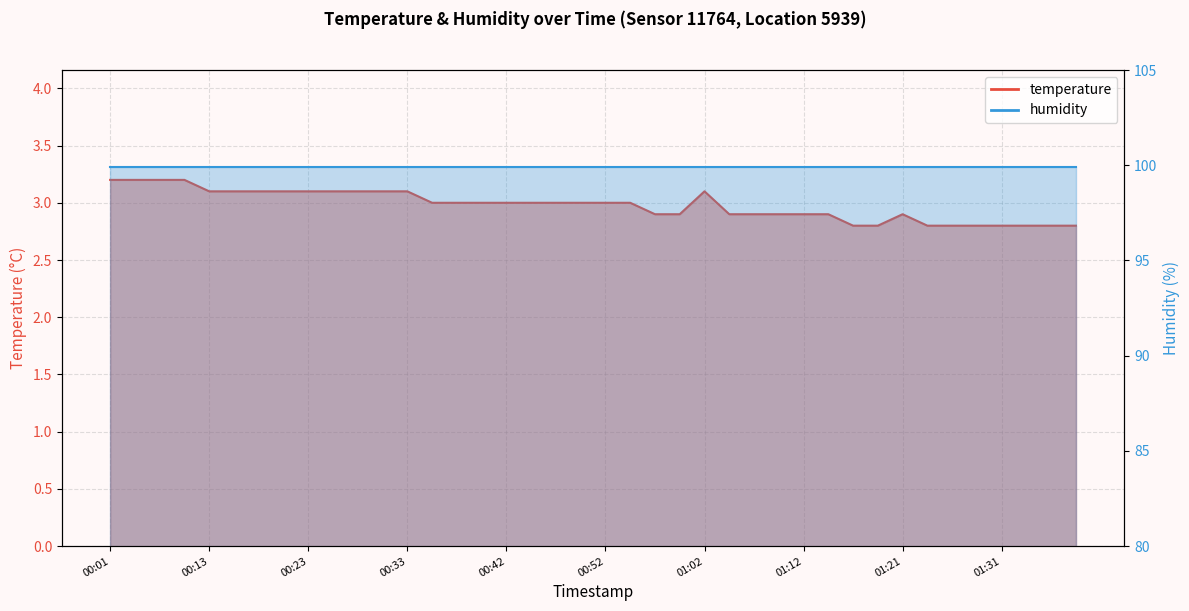

True or false: the data shows 4.6 at 00:18.

False